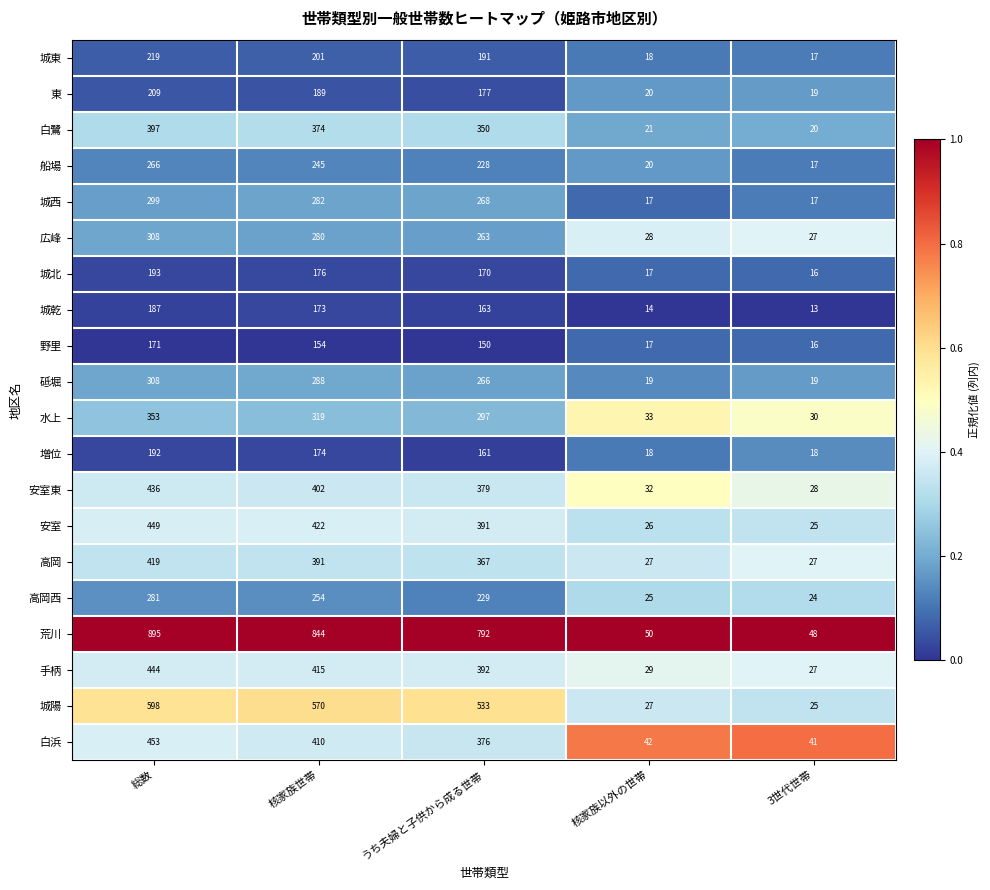

Which series has the largest range (max minus min)?

荒川